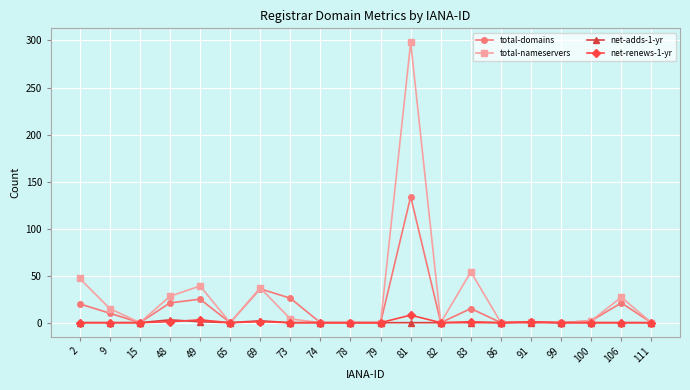

The net-renews-1-yr series shows 0 at 111. True or false?

True